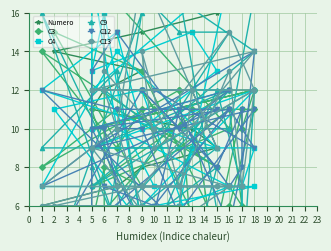

Reading left to right, what are all the values shown in this chart?

Numero: 1	2	3	4	5	6	7	8	9	10	11	12	13	14	15	16	17	18	19	20	21	22	23	24	25	26	27	28	29	30	31	32	33	34	35	36	37	38	39	40
C3: 4	12	8	11	8	14	9	11	3	11	5	8	7	15	13	5	11	10	12	10	12	12	9	11	6	7	7	11	18	10	7	12	12	12	11	11	6	5	5	12
C4: 9	7	7	14	9	12	15	10	13	15	13	16	5	11	12	1	4	7	9	9	12	6	6	7	7	7	10	18	10	12	12	18	6	6	6	7	7	7	12	12
C9: 1	1	16	5	9	9	13	5	8	3	4	4	16	3	3	12	7	2	12	7	14	18	17	2	4	4	5	8	9	12	4	15	15	17	17	17	10	10	12	16
C12: 5	5	12	11	11	7	10	10	1	0	10	10	1	4	12	8	11	8	14	9	11	3	11	5	8	7	15	13	5	11	10	12	10	12	12	9	11	6	7	7
C13: 12	6	6	7	7	7	10	18	9	12	12	12	6	6	7	7	7	7	12	12	14	7	7	13	7	7	3	0	0	0	9	7	7	14	9	12	15	10	13	15